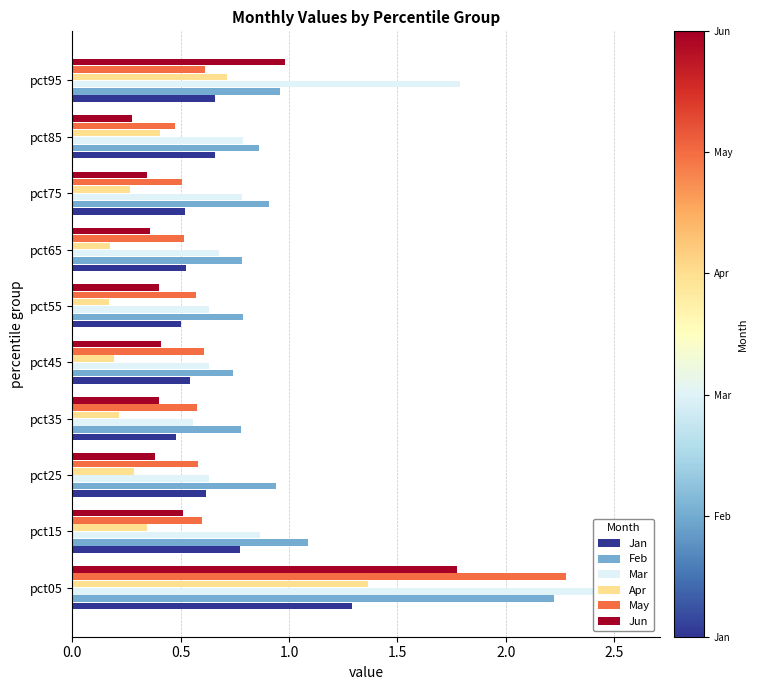

Rank the series at pct05 from lowest to highest value.

Jan, Apr, Jun, Feb, May, Mar